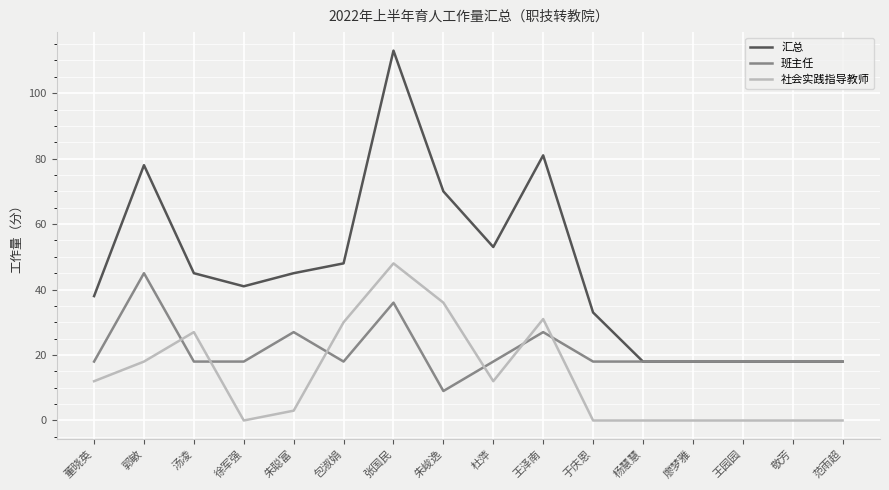

What is the difference between the maximum and second lowest values in the 班主任 series?

27